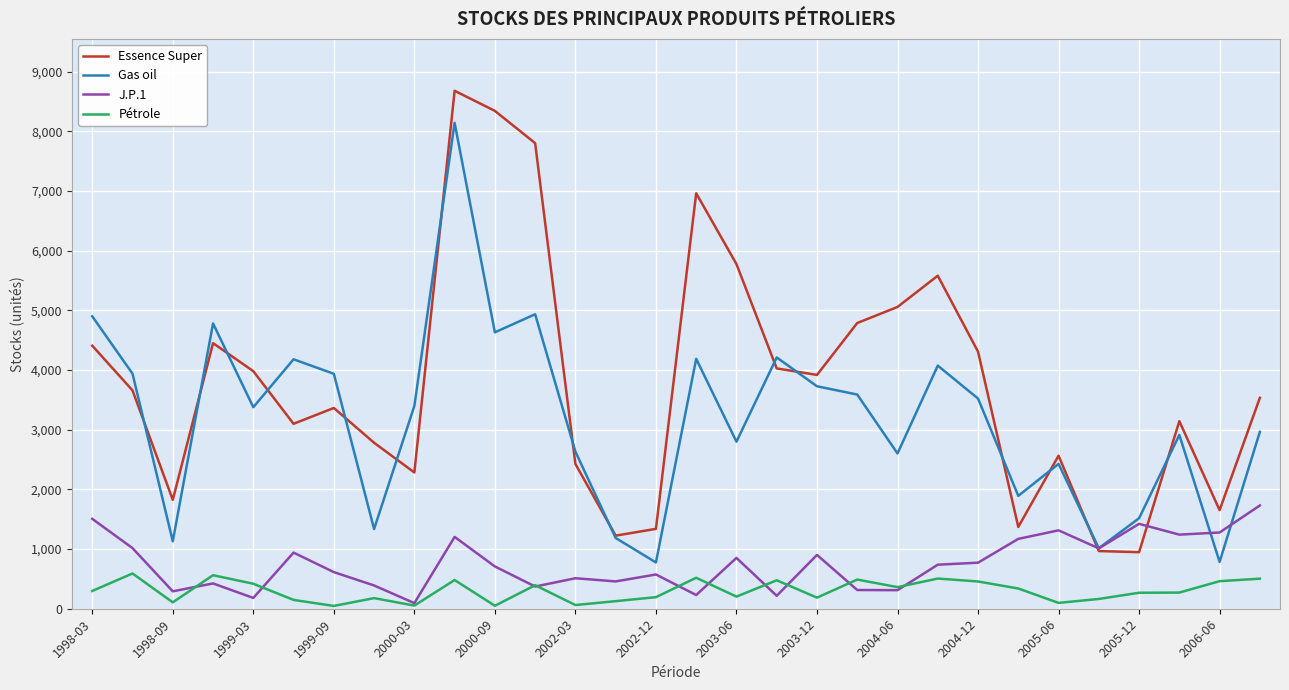

What is the sum of all Gas oil values?

95530